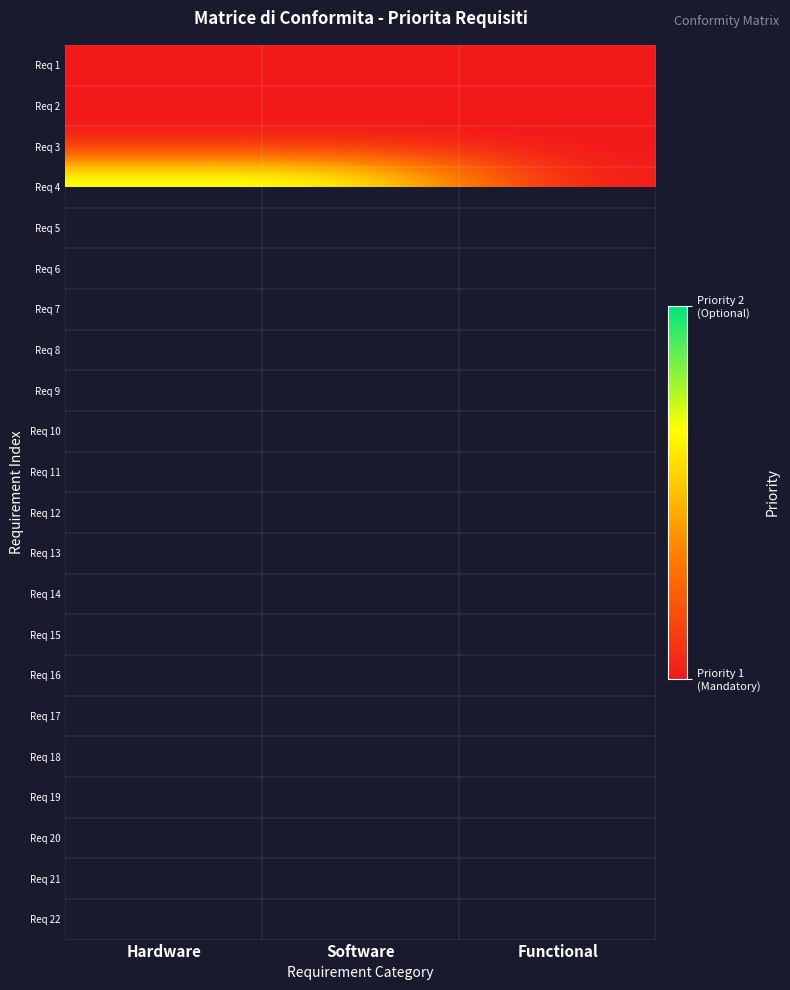

What is the minimum value shown in the chart?

1.0